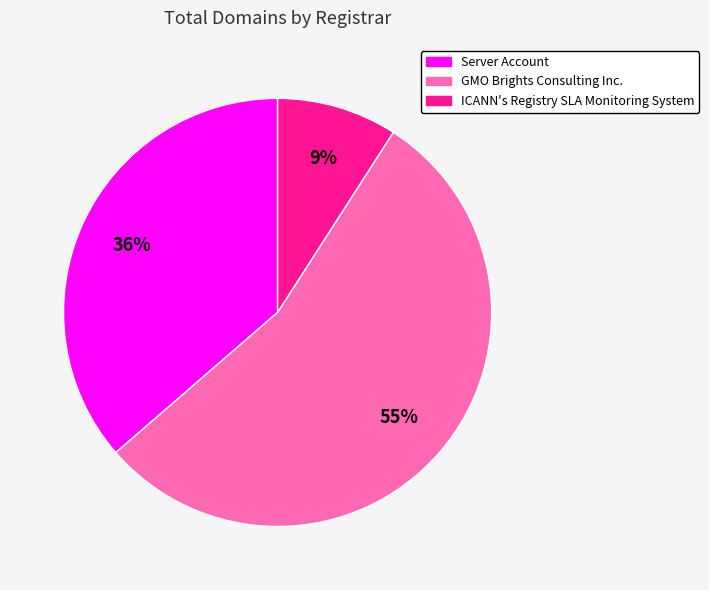

The GMO Brights Consulting Inc. slice represents 48% of the pie. True or false?

False